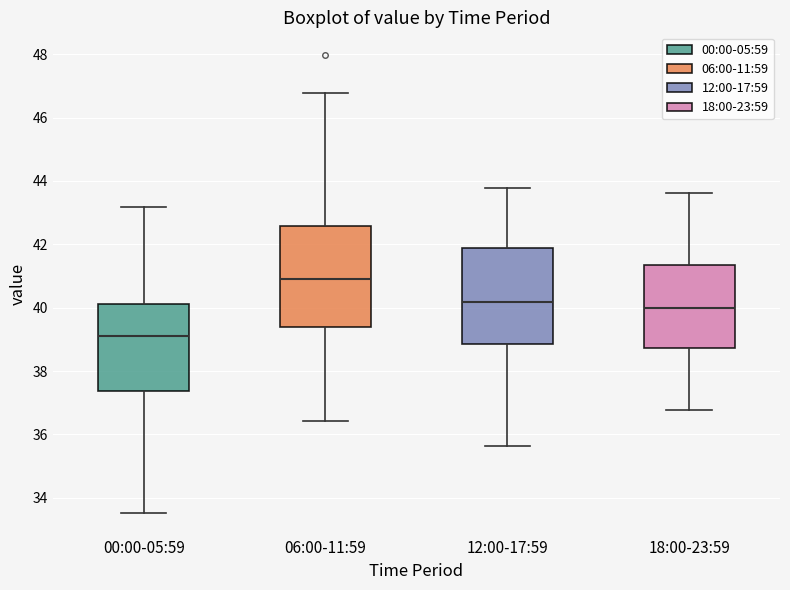

Where does the lower whisker of the box for 00:00-05:59 end on the y-axis? The values are not printed on the chart, so give them approximately, as read against the axis.

33.6